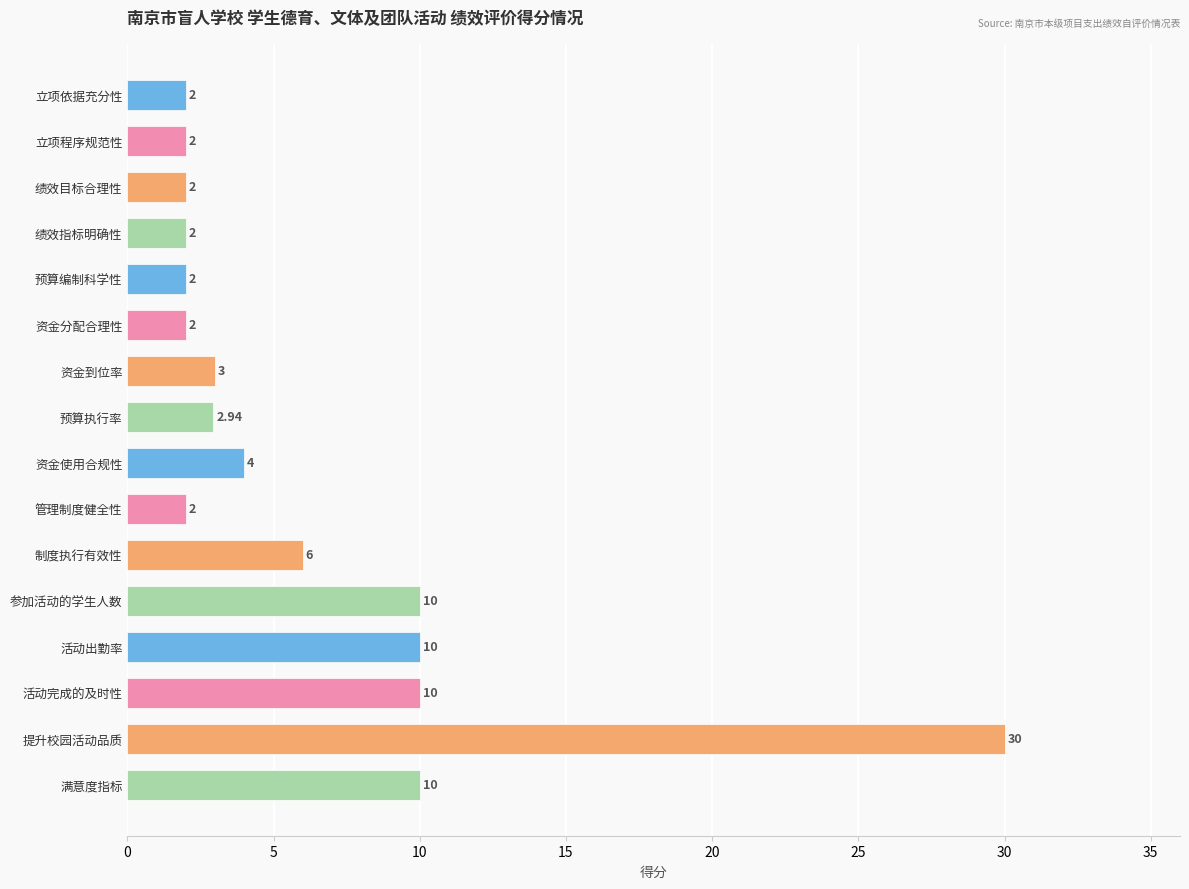

What is the sum of the values at 资金分配合理性 and 资金到位率?

5.0